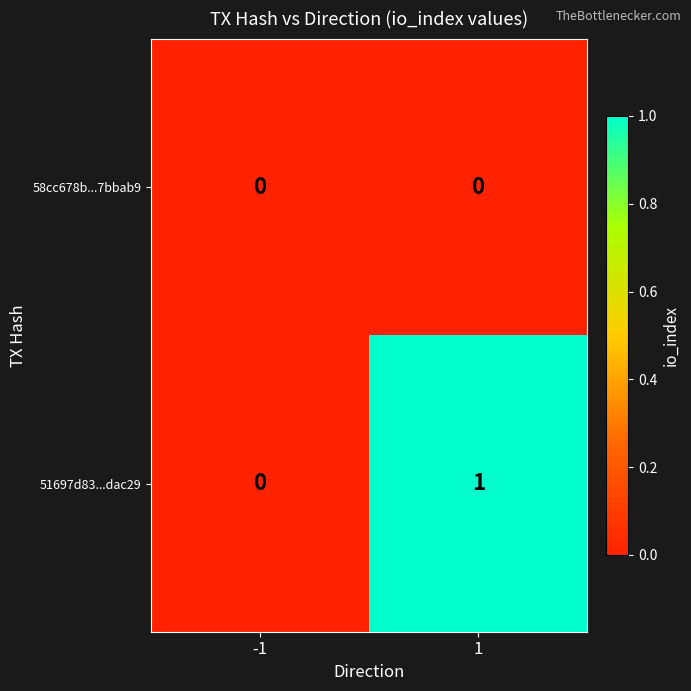

At which category is the sum across all series the highest?

1